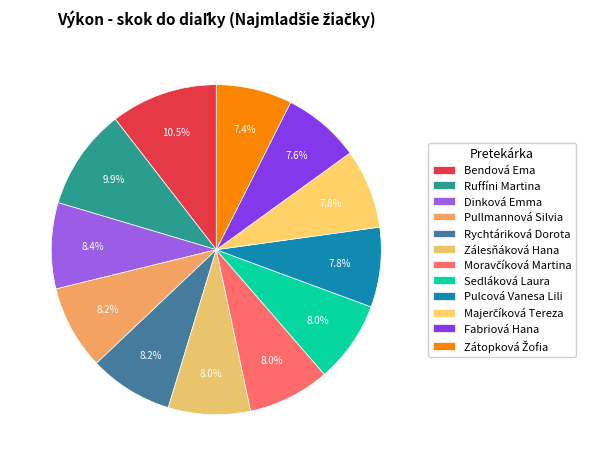

To the nearest percent, what portion does Rychtáriková Dorota represent?

8%